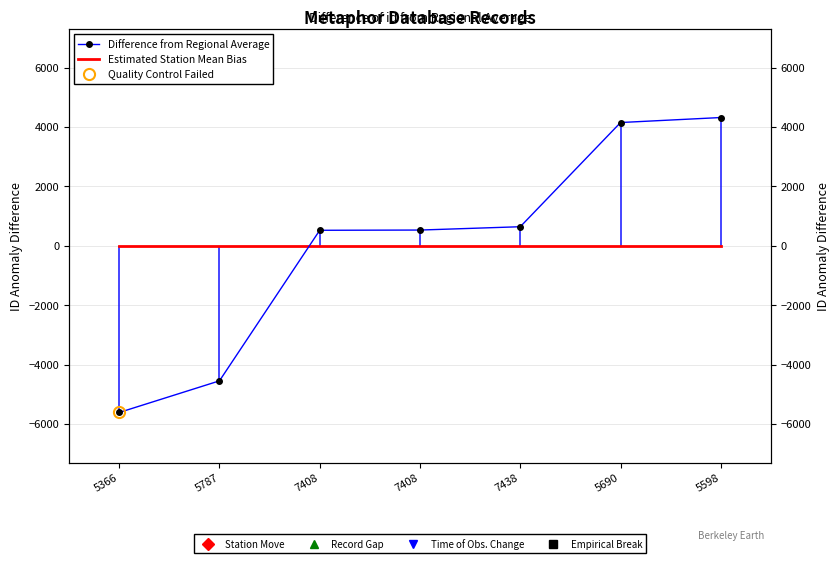

True or false: Difference from Regional Average has a value of 641.6 at 7438.

True